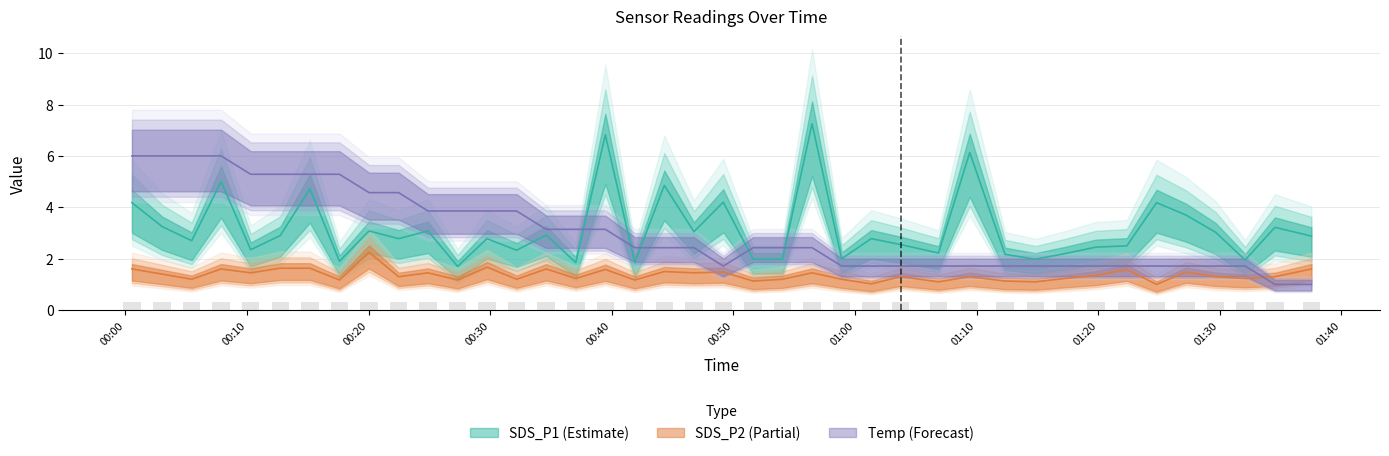

Rank the categories by SDS_P2 value from lowest to highest.

2023/08/09 01:24:48, 2023/08/09 01:01:20, 2023/08/09 01:06:52, 2023/08/09 01:14:50, 2023/08/09 00:51:37, 2023/08/09 01:12:20, 2023/08/09 00:17:36, 2023/08/09 00:27:19, 2023/08/09 00:41:53, 2023/08/09 00:05:27, 2023/08/09 00:32:10, 2023/08/09 00:54:02, 2023/08/09 00:58:54, 2023/08/09 00:37:02, 2023/08/09 01:17:17, 2023/08/09 01:32:05, 2023/08/09 00:22:28, 2023/08/09 01:03:45, 2023/08/09 01:09:26, 2023/08/09 01:29:39, 2023/08/09 01:34:32, 2023/08/09 01:19:49, 2023/08/09 00:03:01, 2023/08/09 00:10:18, 2023/08/09 00:24:53, 2023/08/09 00:46:45, 2023/08/09 00:56:28, 2023/08/09 00:49:10, 2023/08/09 01:27:13, 2023/08/09 00:44:19, 2023/08/09 00:39:28, 2023/08/09 01:22:21, 2023/08/09 00:00:32, 2023/08/09 00:07:52, 2023/08/09 00:34:36, 2023/08/09 01:37:32, 2023/08/09 00:12:44, 2023/08/09 00:15:10, 2023/08/09 00:29:44, 2023/08/09 00:20:02